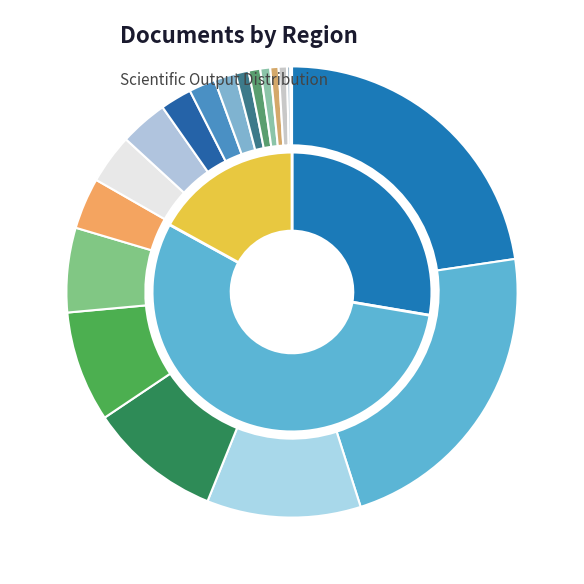

Rank the categories by value from highest to lowest.

Egypt, Saudi Arabia, United Arab Emirates, Tunisia, Lebanon, Qatar, Jordan, Morocco, Iraq, Kuwait, Oman, Algeria, Bahrain, Palestine, Syrian Arab Republic, Libya, Sudan, Somalia, Mauritania